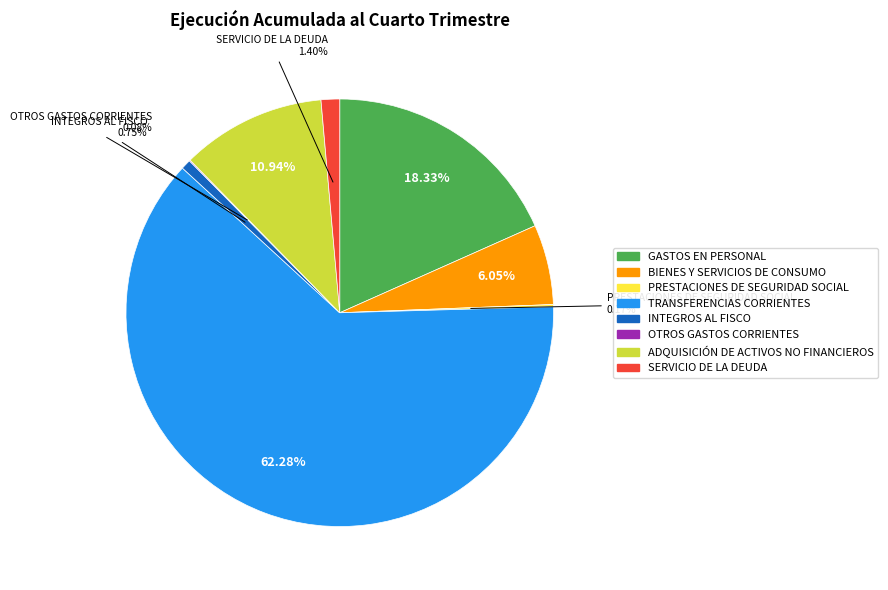

What is the ratio of the value at TRANSFERENCIAS CORRIENTES to the value at INTEGROS AL FISCO?

83.1